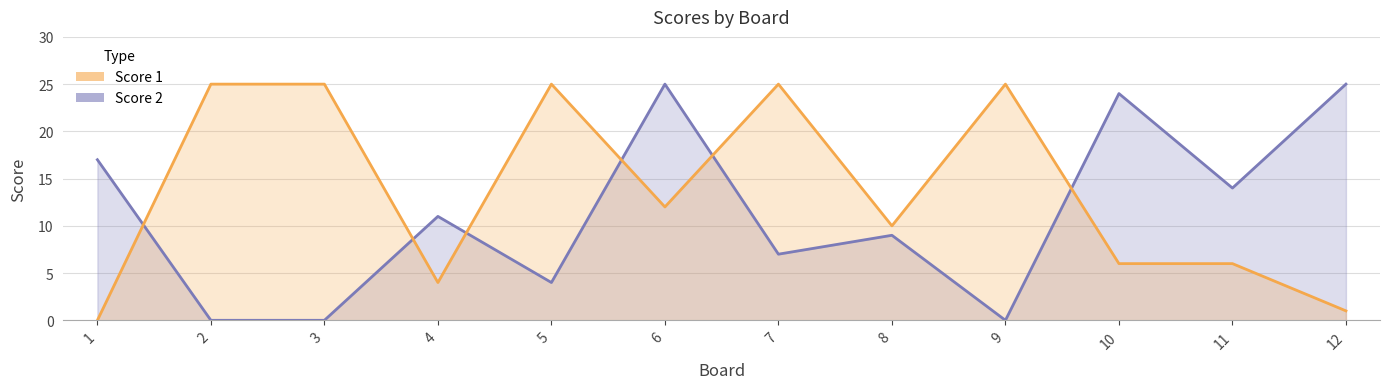

List the series in order of their overall mean, lowest first.

Score 2, Score 1